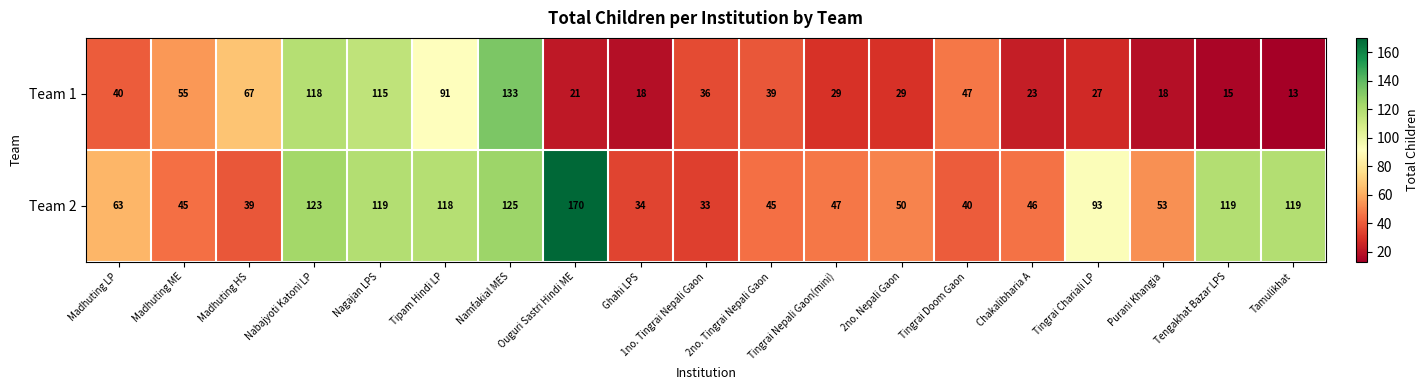

List the series in order of their overall mean, lowest first.

Team 1, Team 2